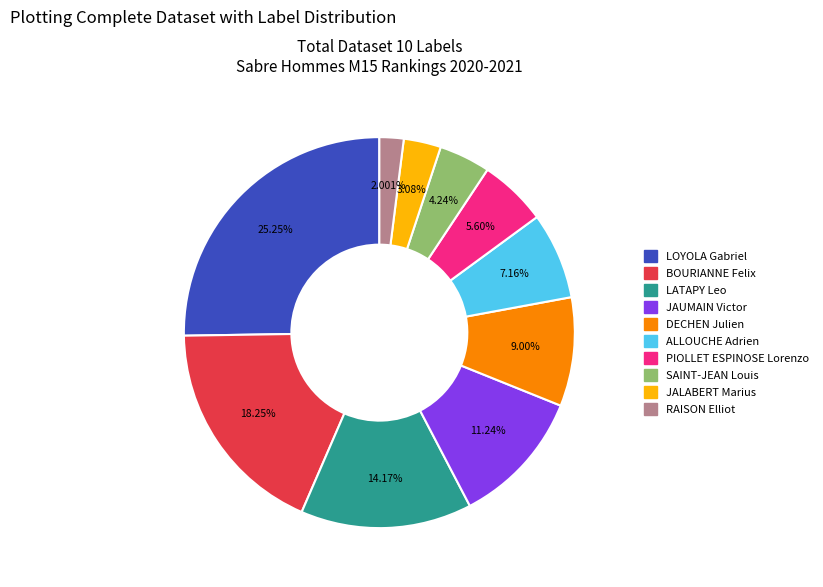

What is the ratio of the value at LOYOLA Gabriel to the value at SAINT-JEAN Louis?

6.0